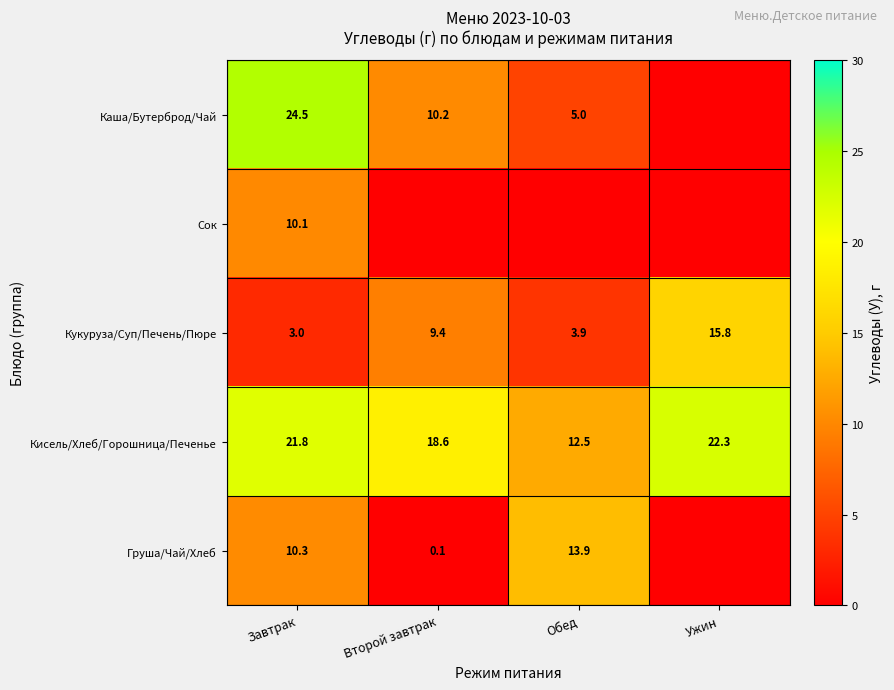

What is the sum of the Каша/Бутерброд/Чай values at Завтрак and Второй завтрак?

34.7